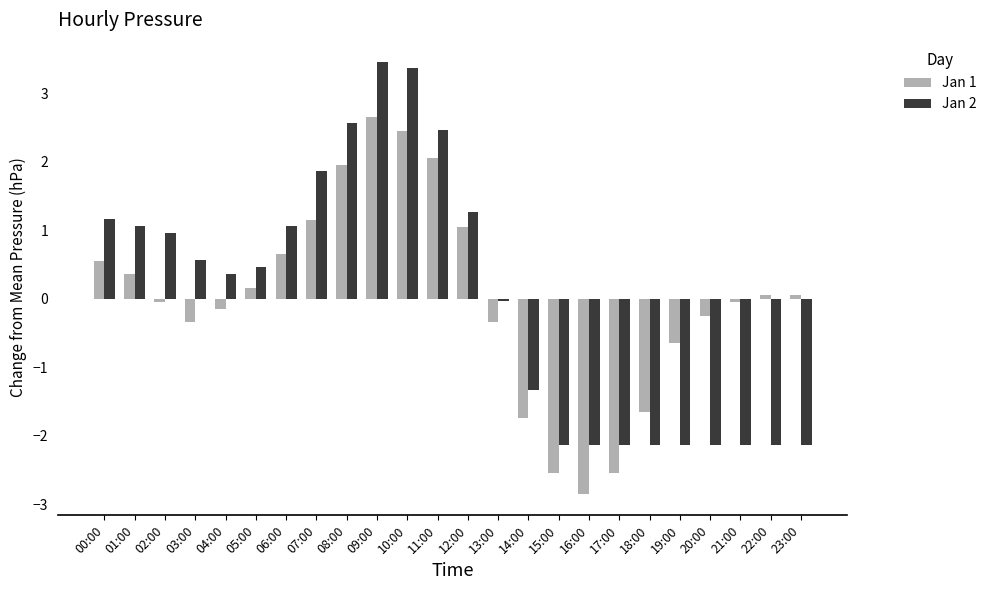

Which series has the widest spread of values?

Jan 2